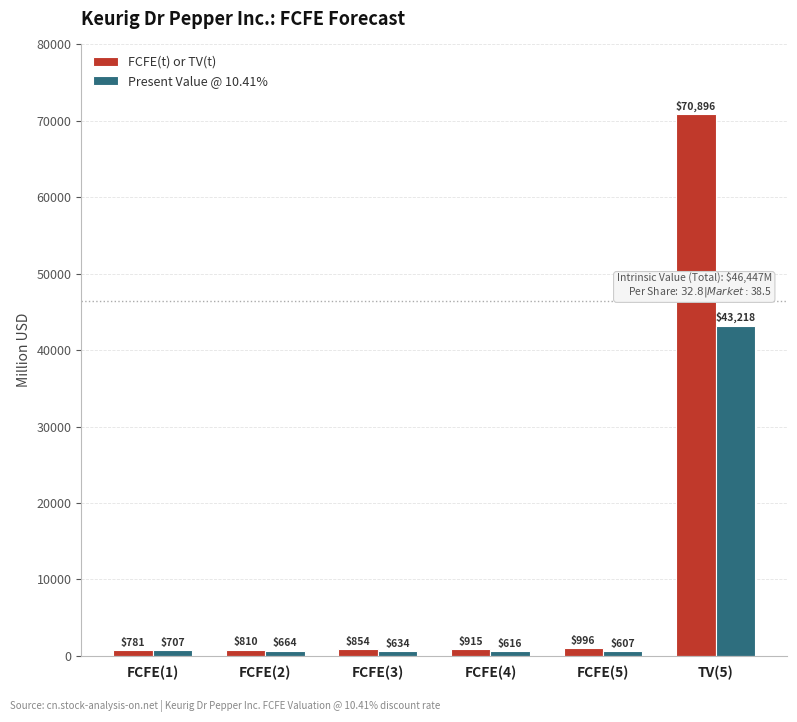

Reading left to right, transcribe all the data shown in this chart.

FCFE(t) or TV(t): 781	810	854	915	996	70896
Present Value @ 10.41%: 707	664	634	616	607	43218